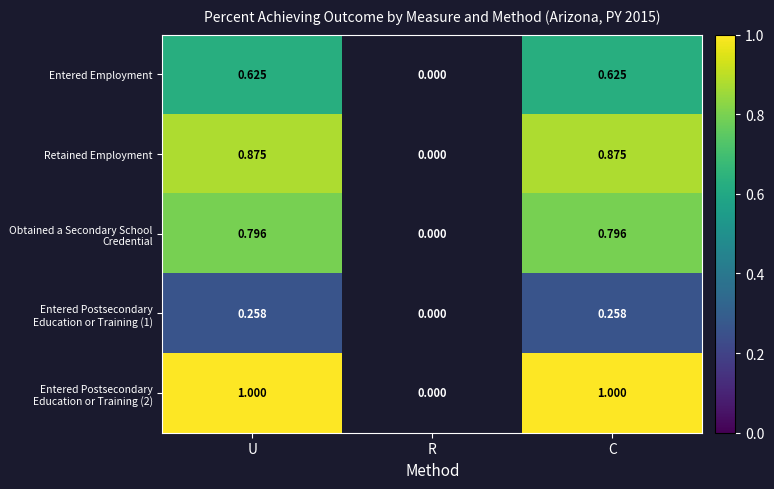

True or false: Entered Postsecondary Education or Training (1) has a value of 0.1 at U.

False